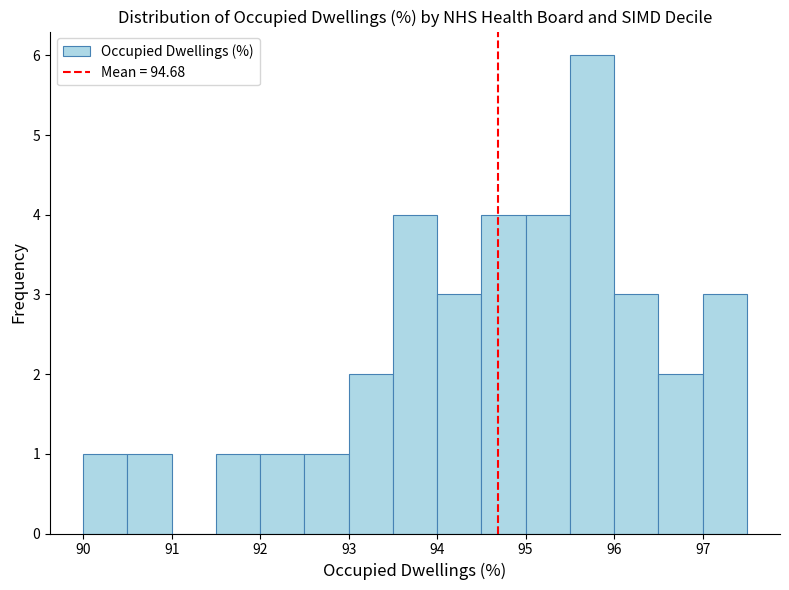

What is the height of the bar covering 90.5 to 91.0 on the x-axis? The values are not printed on the chart, so give them approximately, as read against the axis.

1